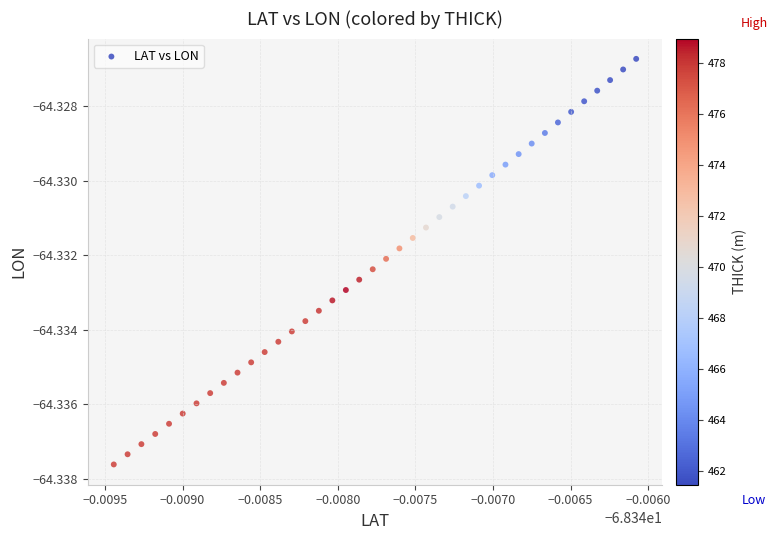

How many points are shown in the scatter plot?

40